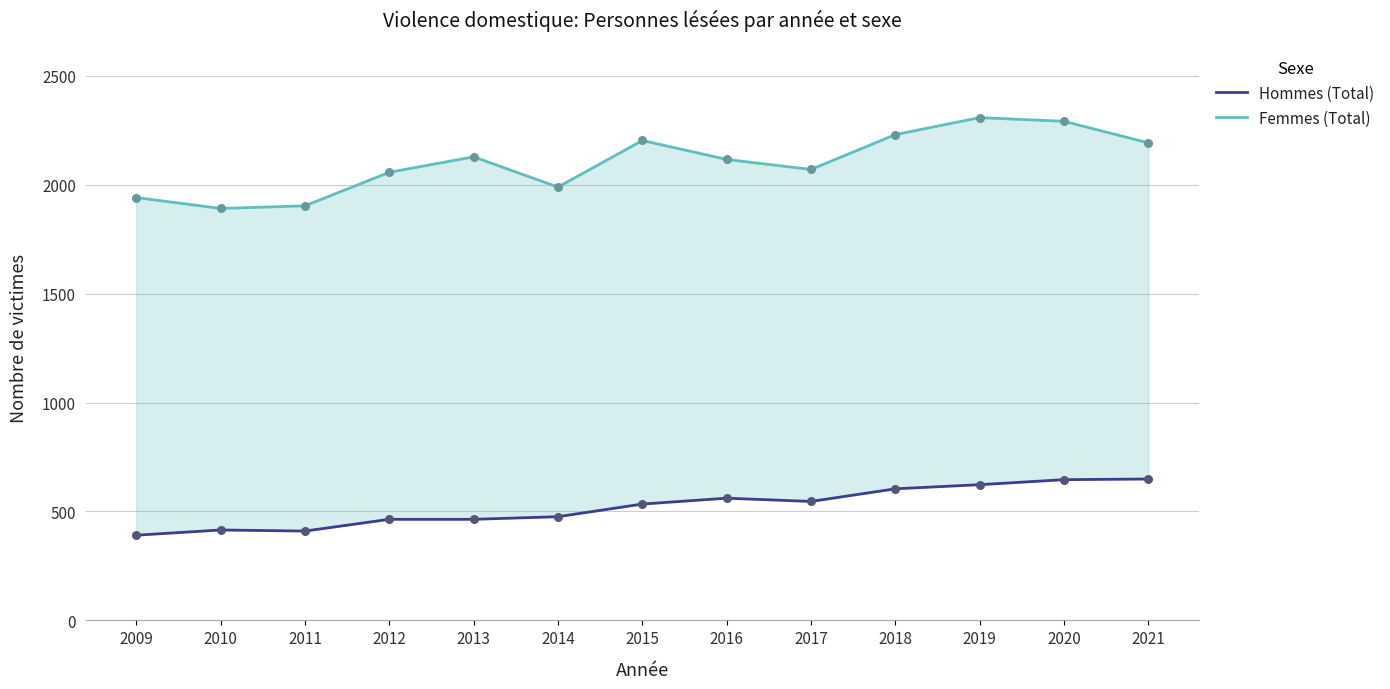

Which series contains the lowest Y value?

Hommes (Total)